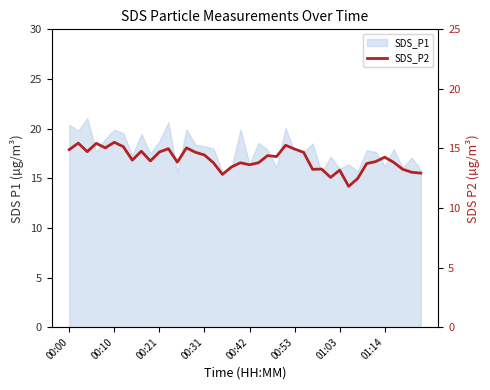

What is the maximum value shown in the chart?

15.5